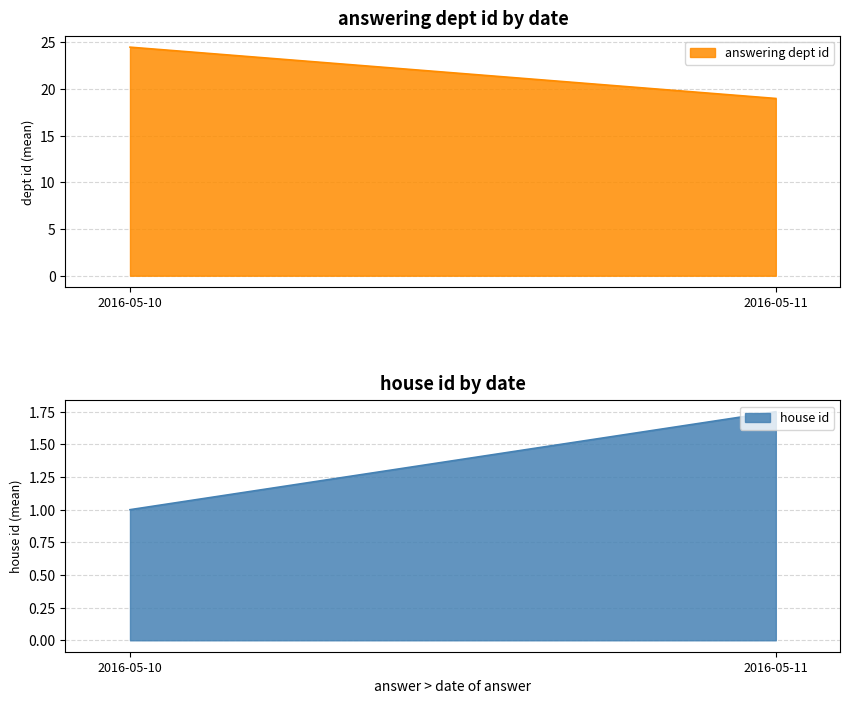

What is the lowest value of the answering dept id series?

19.0